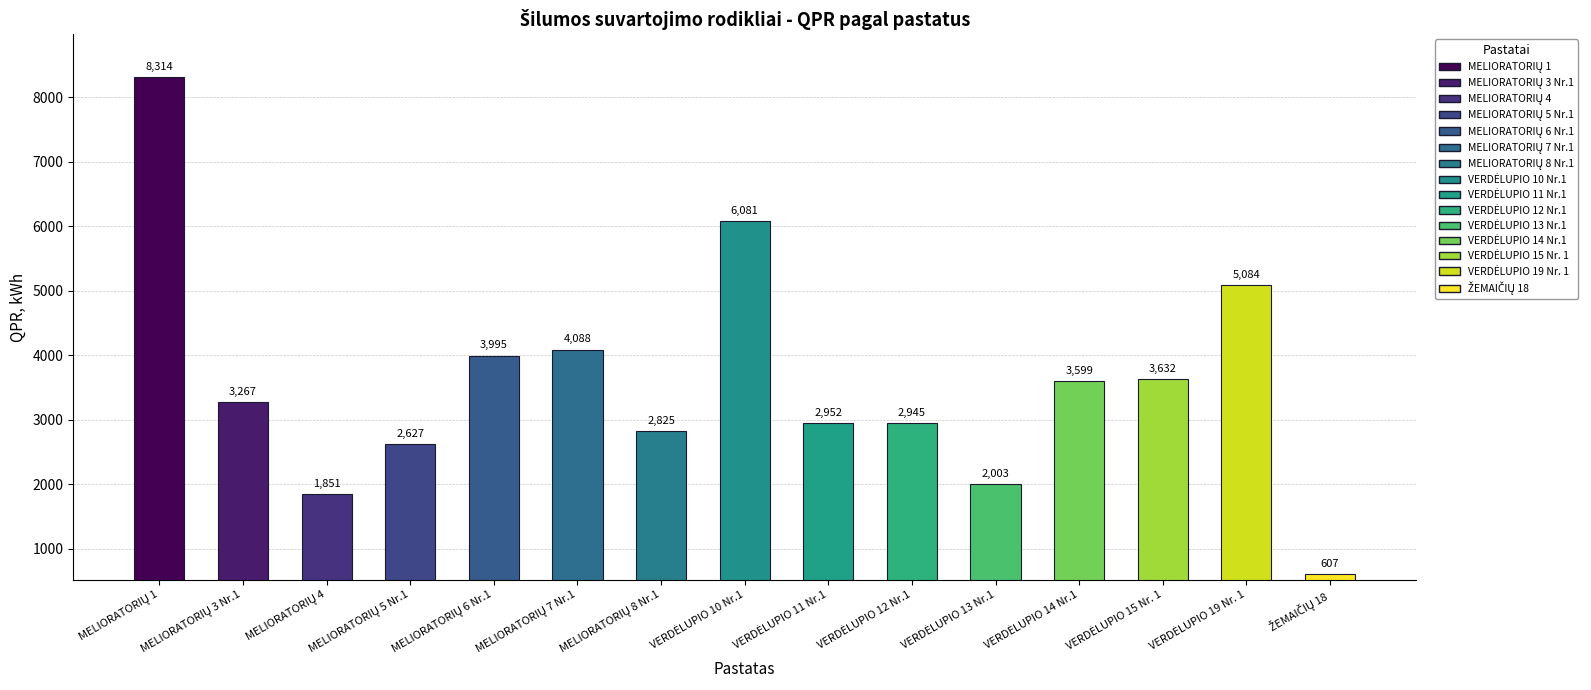

What is the value of the 15th bar from the left?

607.4